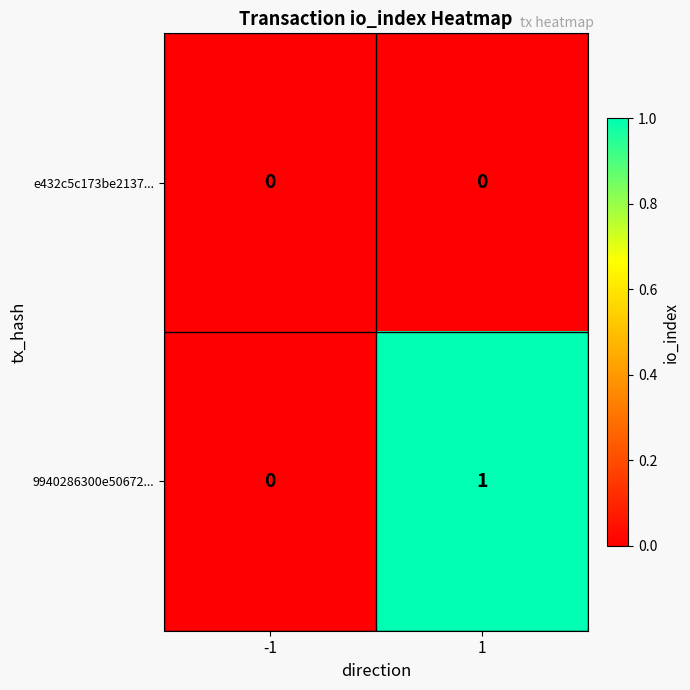

Reading left to right, list all the values displayed in this chart.

e432c5c173be2137...: 0	0
9940286300e50672...: 0	1